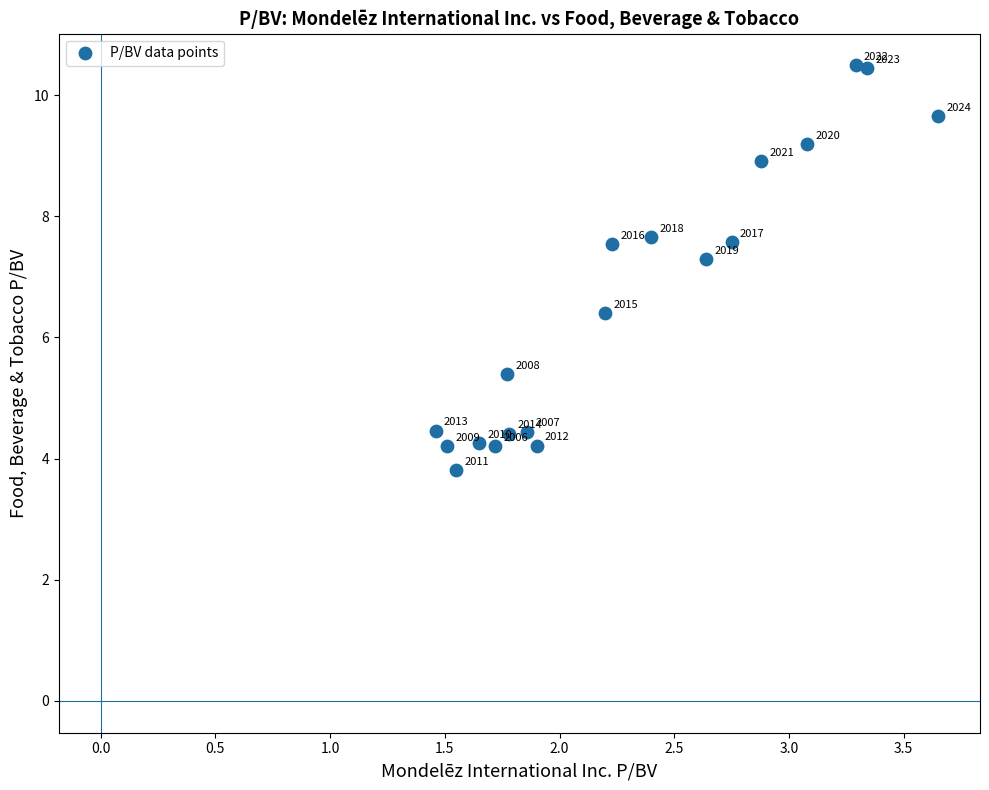

What Y value in the scatter plot is closest to 7?

7.3